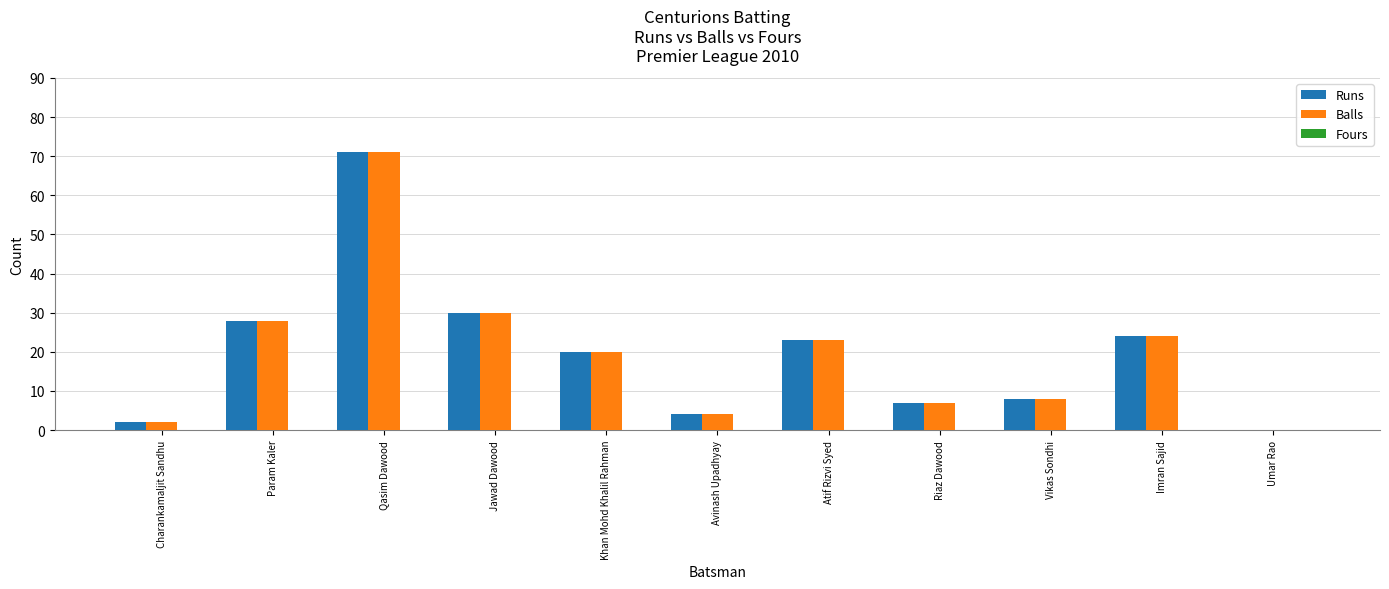

What is the sum of the Balls values at Khan Mohd Khalil Rahman and Charankamaljit Sandhu?

22